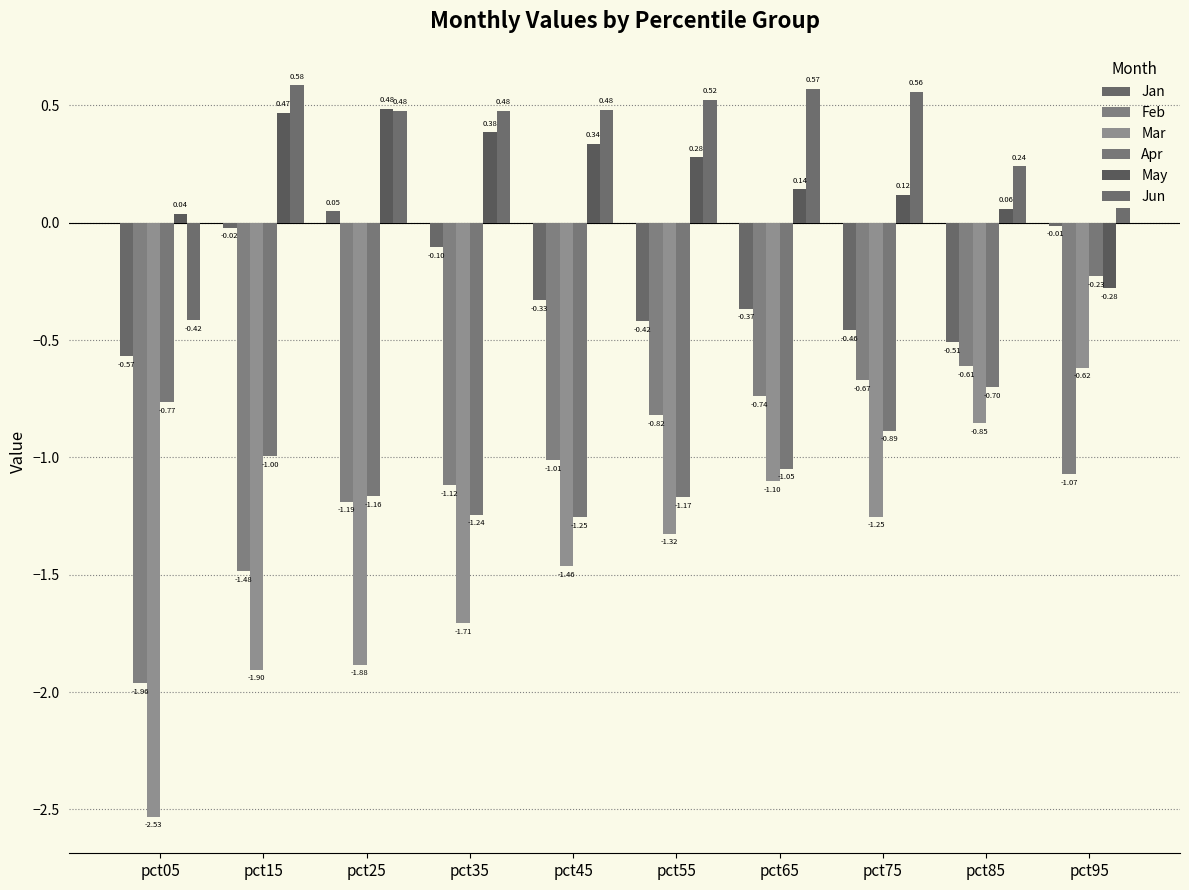

Which series has the widest spread of values?

Mar